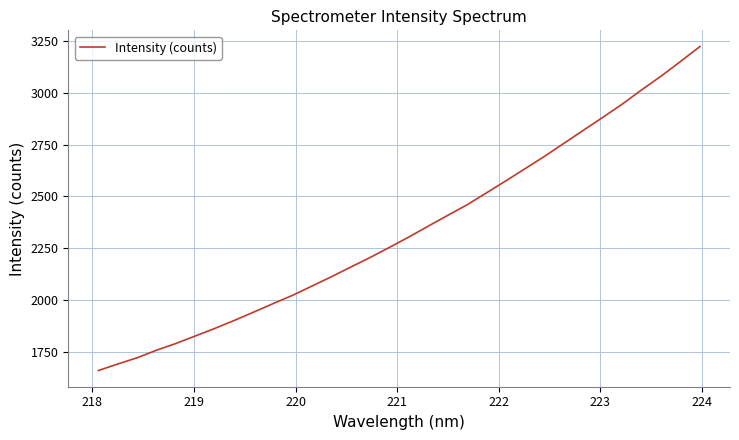

What is the greatest value displayed?

3225.0